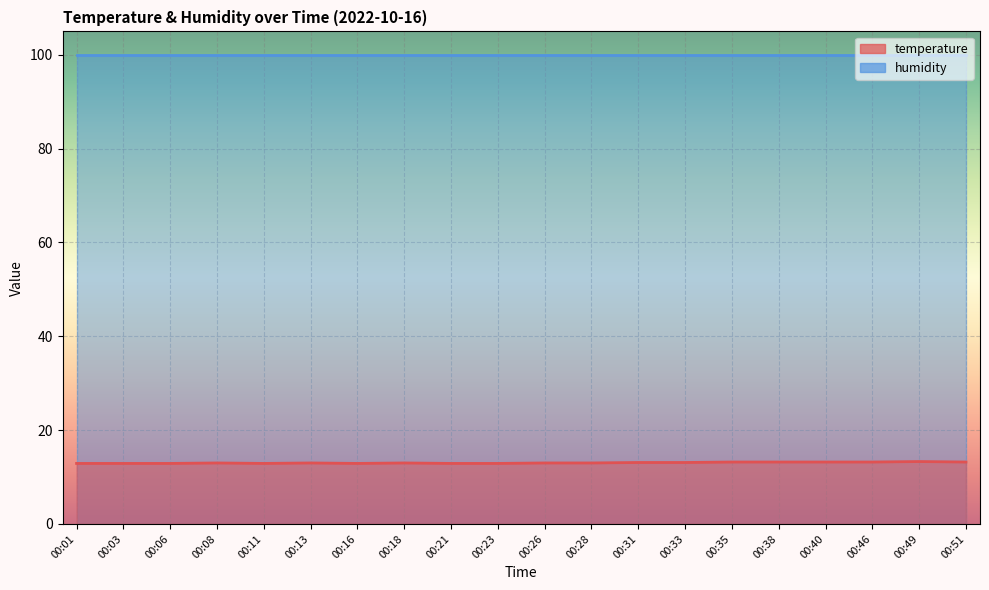

Where does the data first go above 13?

00:31